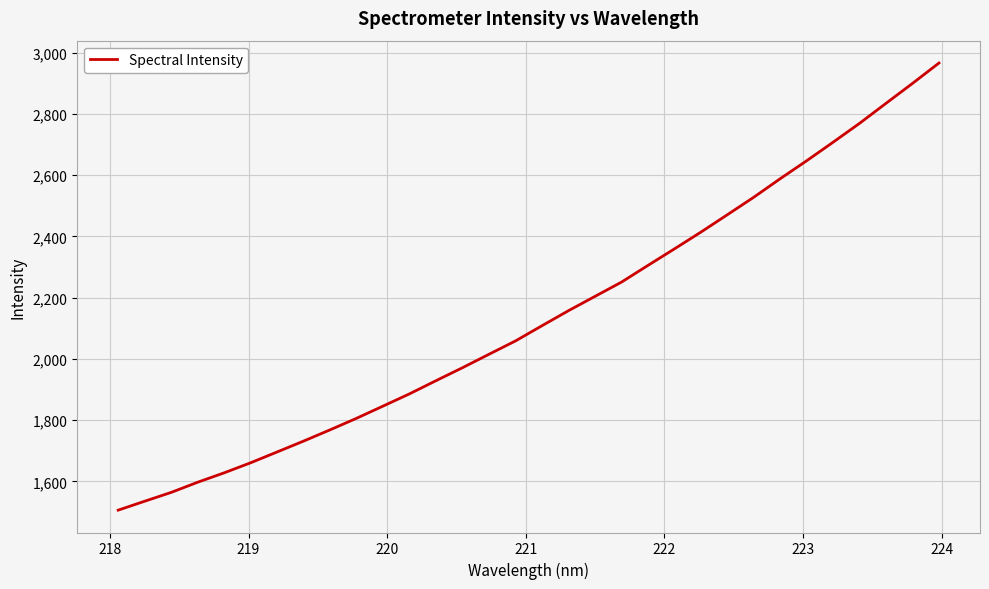

What is the minimum value shown in the chart?

1505.8